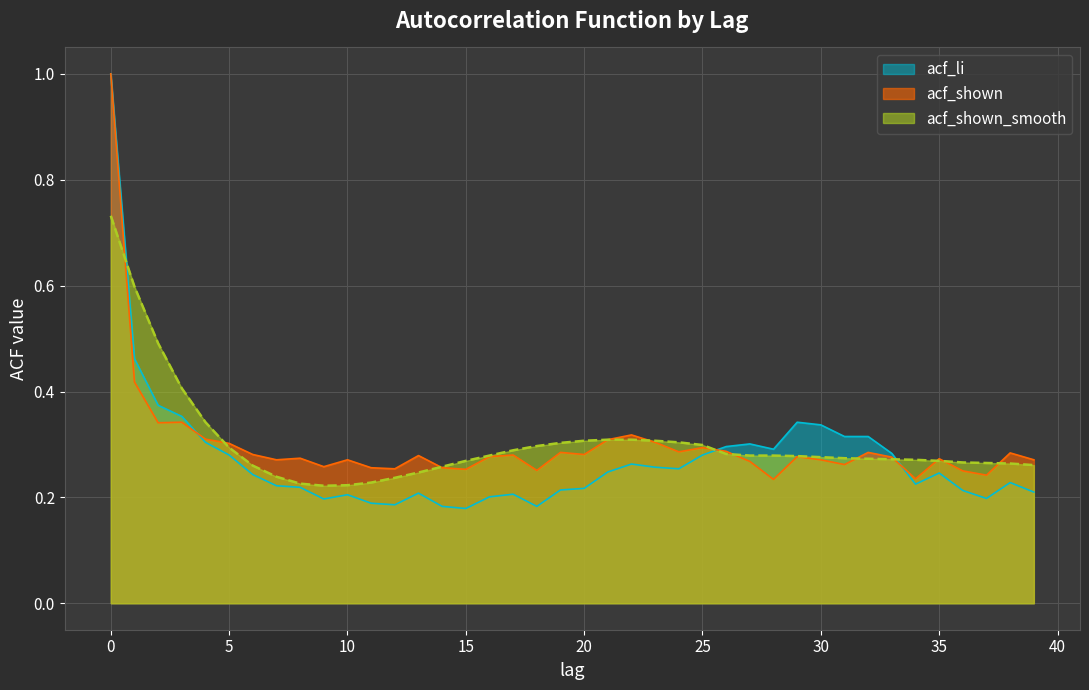

How many times do acf_shown and acf_li cross each other?

3